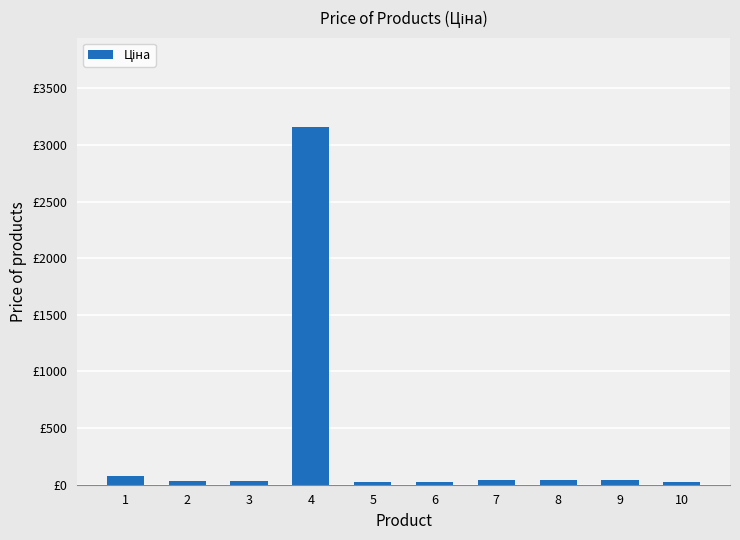

Which category has the lowest value across all series?

5